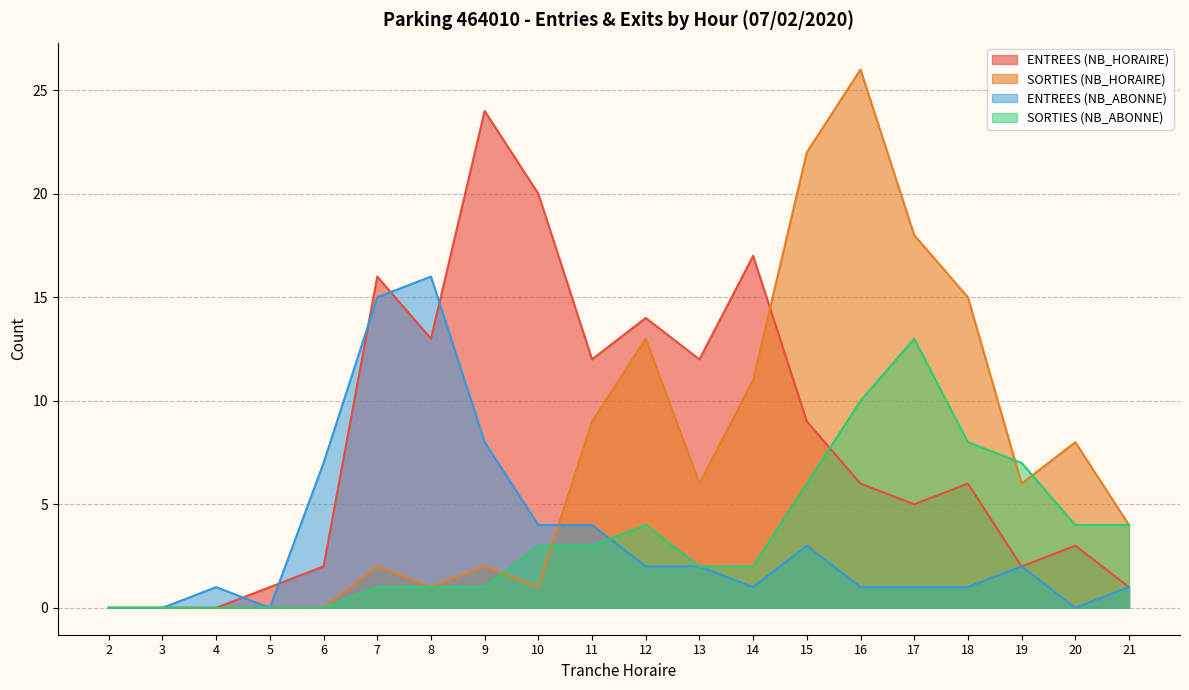

What is the sum of all SORTIES (NB_ABONNE) values?

69